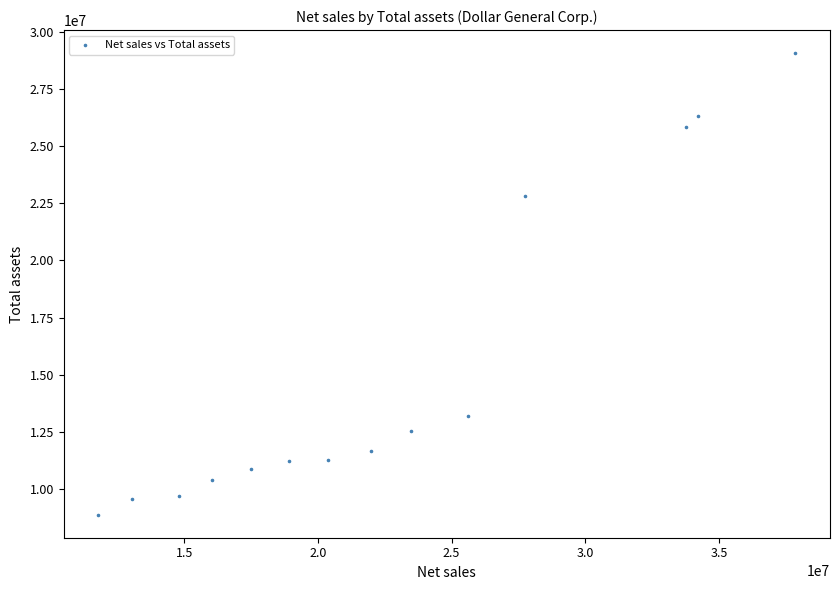

What Y value in the scatter plot is closest to 18973443?

22825084